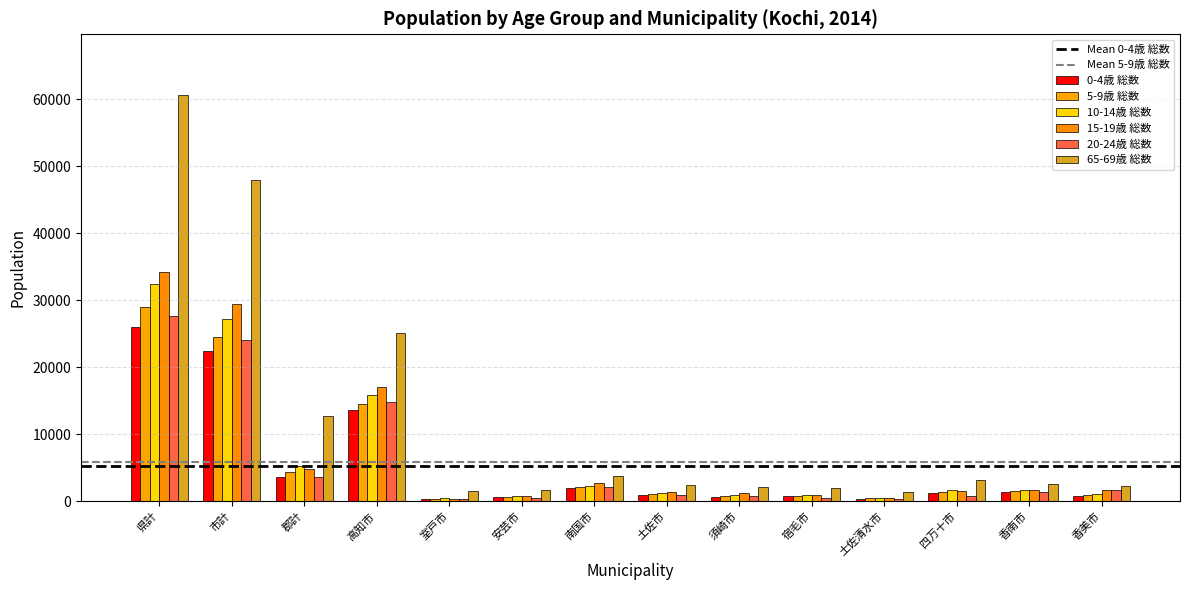

Count the number of data series in this chart.

6